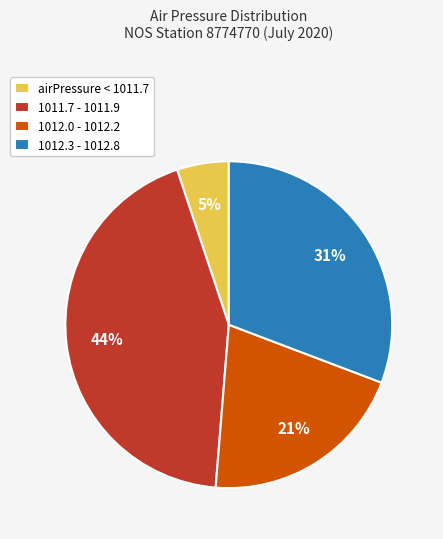

To the nearest percent, what is the average slice percentage?

25%